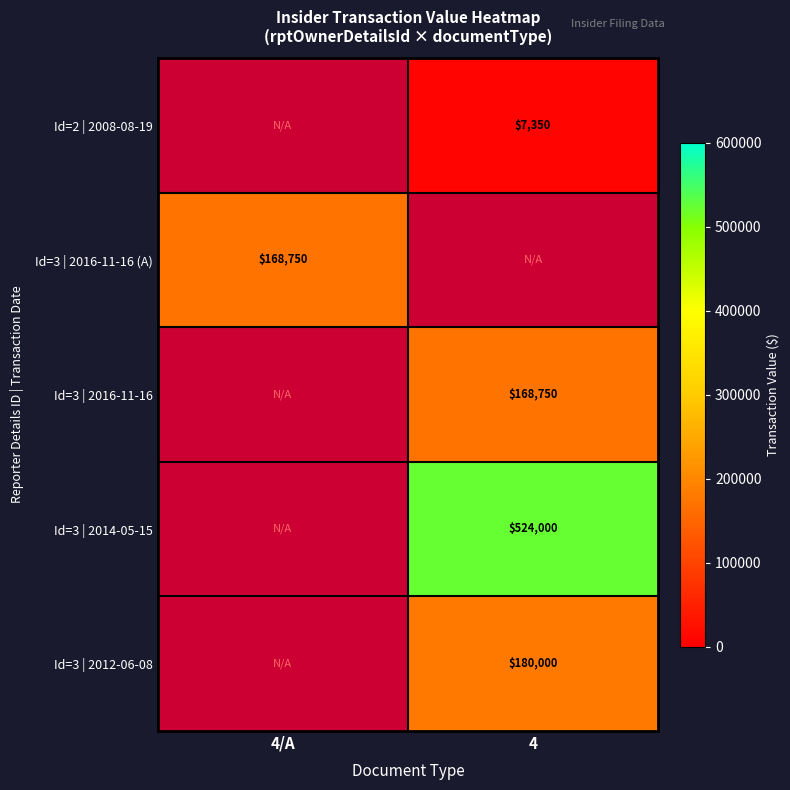

The Id=2 | 2008-08-19 series shows 10796 at 4. True or false?

False